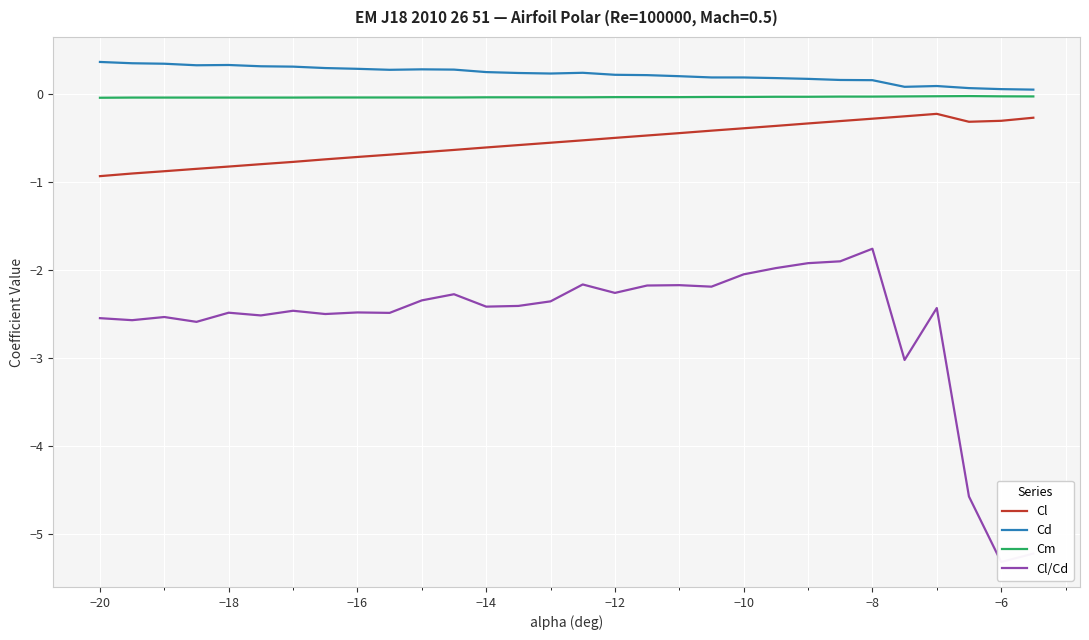

True or false: Cl and Cm intersect in this chart.

False